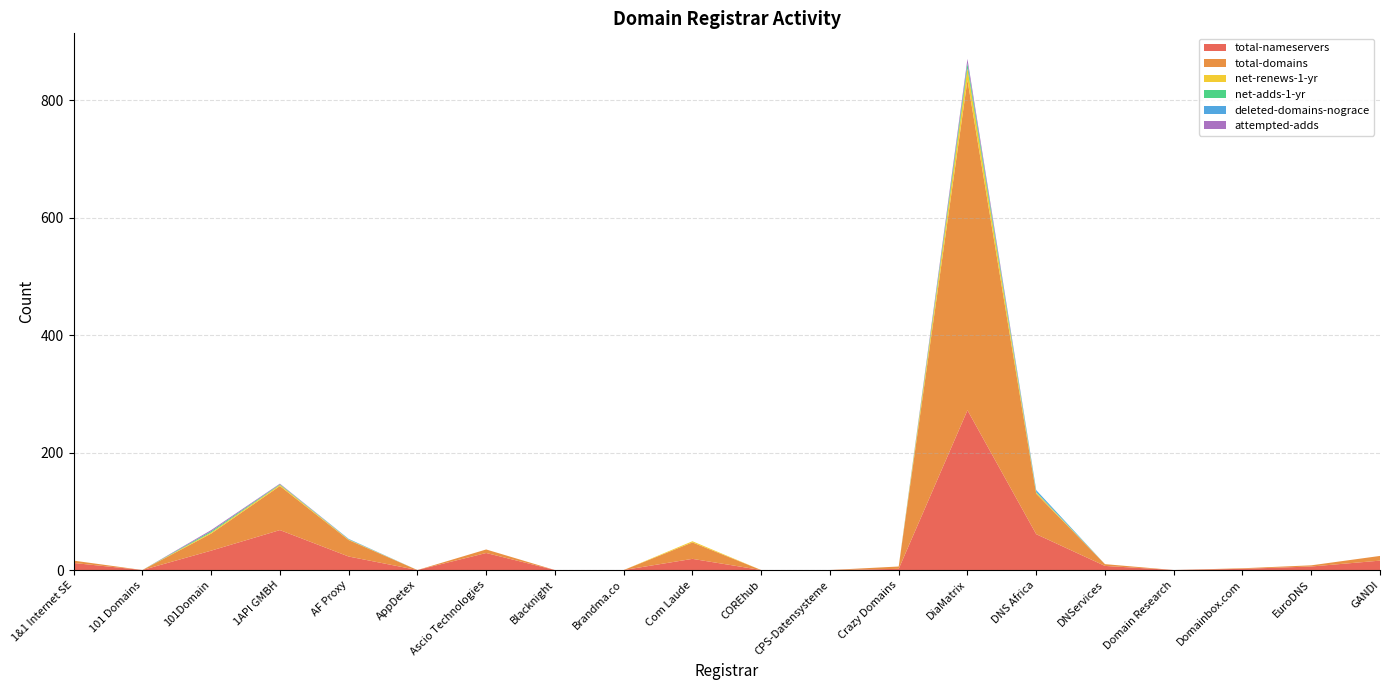

Reading left to right, what are all the values shown in this chart?

total-nameservers: 1&1 Internet SE=12	101 Domains=0	101Domain=33	1API GMBH=68	AF Proxy=23	AppDetex=0	Ascio Technologies=29	Blacknight=0	Brandma.co=0	Com Laude=19	COREhub=0	CPS-Datensysteme=0	Crazy Domains=2	DiaMatrix=272	DNS Africa=61	DNServices=7	Domain Research=0	Domainbox.com=2	EuroDNS=6	GANDI=16
total-domains: 1&1 Internet SE=4	101 Domains=0	101Domain=29	1API GMBH=75	AF Proxy=28	AppDetex=0	Ascio Technologies=6	Blacknight=0	Brandma.co=0	Com Laude=28	COREhub=0	CPS-Datensysteme=0	Crazy Domains=4	DiaMatrix=562	DNS Africa=69	DNServices=3	Domain Research=0	Domainbox.com=1	EuroDNS=2	GANDI=8
net-renews-1-yr: 1&1 Internet SE=0	101 Domains=0	101Domain=2	1API GMBH=2	AF Proxy=1	AppDetex=0	Ascio Technologies=0	Blacknight=0	Brandma.co=0	Com Laude=2	COREhub=0	CPS-Datensysteme=0	Crazy Domains=0	DiaMatrix=20	DNS Africa=2	DNServices=0	Domain Research=0	Domainbox.com=0	EuroDNS=0	GANDI=0
net-adds-1-yr: 1&1 Internet SE=0	101 Domains=0	101Domain=2	1API GMBH=1	AF Proxy=0	AppDetex=0	Ascio Technologies=0	Blacknight=0	Brandma.co=0	Com Laude=0	COREhub=0	CPS-Datensysteme=0	Crazy Domains=0	DiaMatrix=8	DNS Africa=1	DNServices=0	Domain Research=0	Domainbox.com=0	EuroDNS=0	GANDI=0
deleted-domains-nograce: 1&1 Internet SE=0	101 Domains=0	101Domain=0	1API GMBH=0	AF Proxy=1	AppDetex=0	Ascio Technologies=0	Blacknight=0	Brandma.co=0	Com Laude=0	COREhub=0	CPS-Datensysteme=0	Crazy Domains=0	DiaMatrix=1	DNS Africa=3	DNServices=0	Domain Research=0	Domainbox.com=0	EuroDNS=0	GANDI=0
attempted-adds: 1&1 Internet SE=0	101 Domains=0	101Domain=2	1API GMBH=1	AF Proxy=0	AppDetex=0	Ascio Technologies=0	Blacknight=0	Brandma.co=0	Com Laude=0	COREhub=0	CPS-Datensysteme=0	Crazy Domains=0	DiaMatrix=7	DNS Africa=0	DNServices=0	Domain Research=0	Domainbox.com=0	EuroDNS=0	GANDI=0